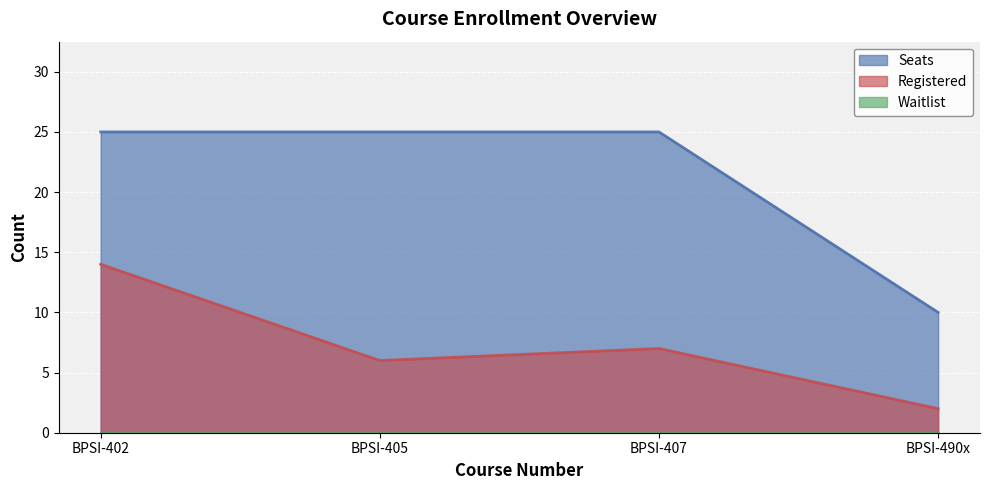

At which category is the sum across all series the highest?

BPSI-402